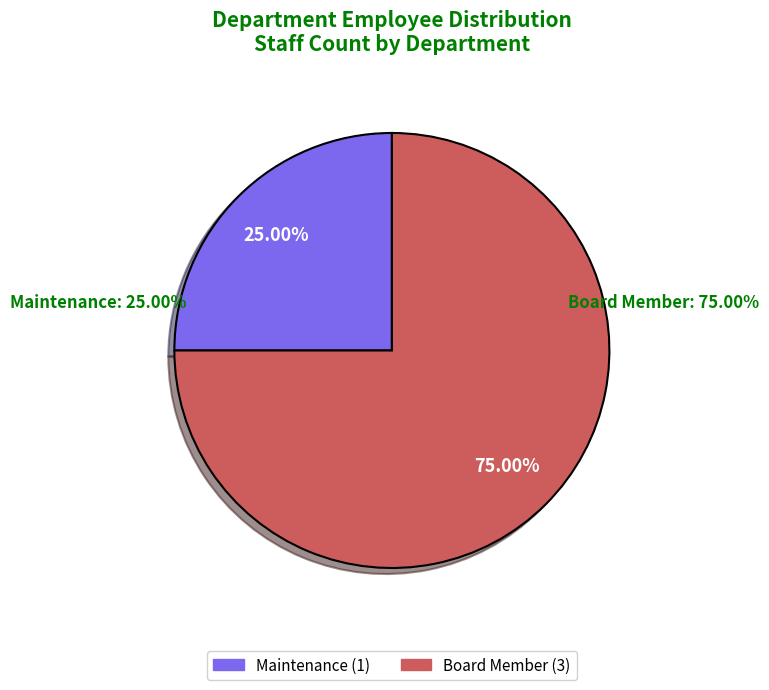

Approximately how many times larger is the value at Board Member compared to Maintenance?

3.0